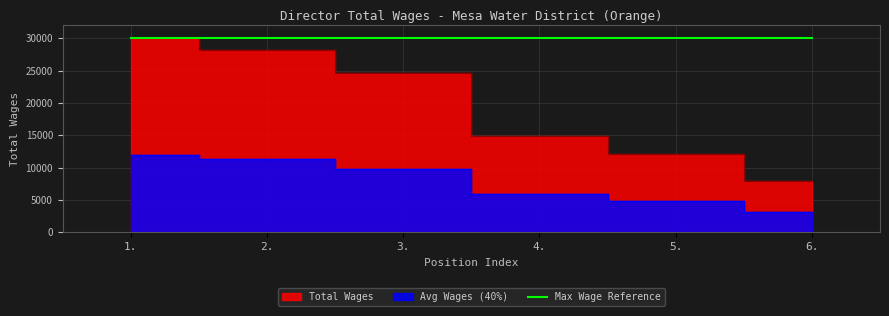

Approximately how many times larger is the value at 1. compared to 6.?

3.8